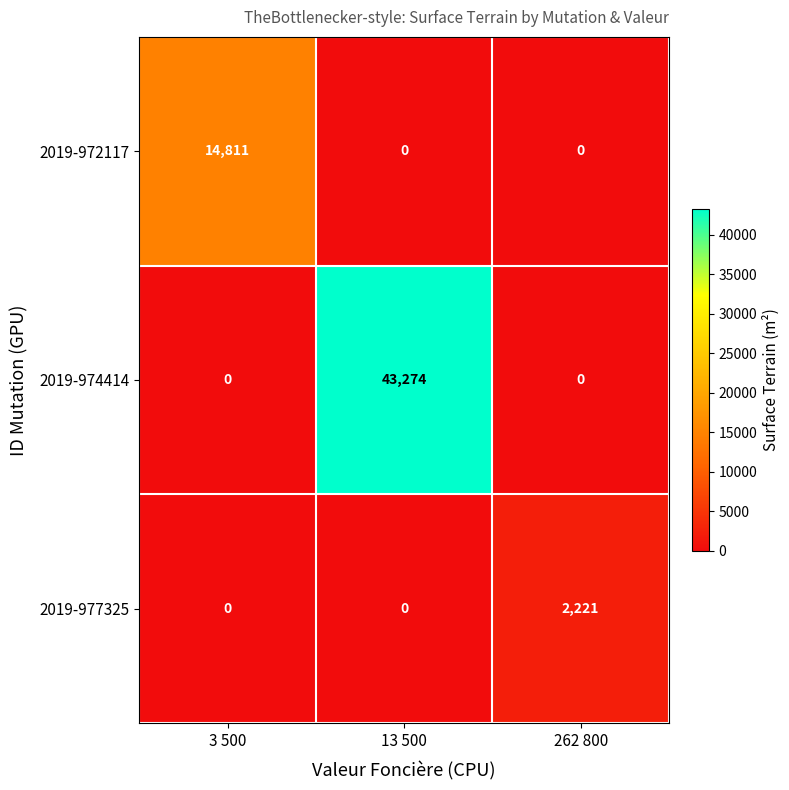

Reading left to right, extract all data points from this chart.

2019-972117: 3 500=14811	13 500=0	262 800=0
2019-974414: 3 500=0	13 500=43274	262 800=0
2019-977325: 3 500=0	13 500=0	262 800=2221